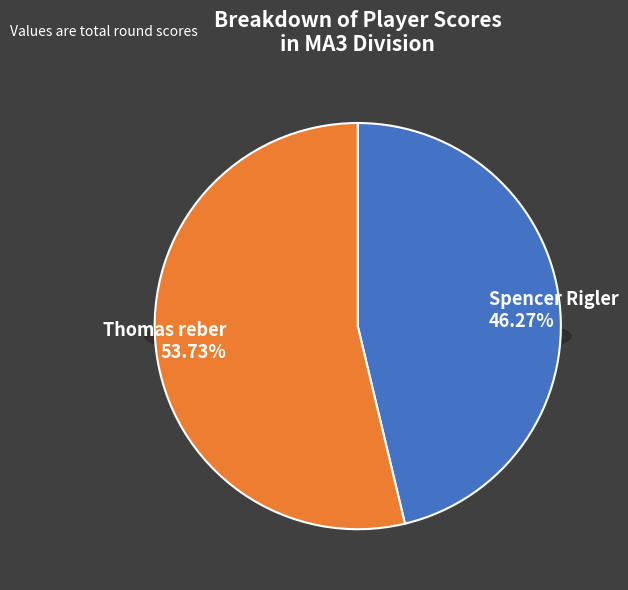

How many segments does this pie chart have?

2